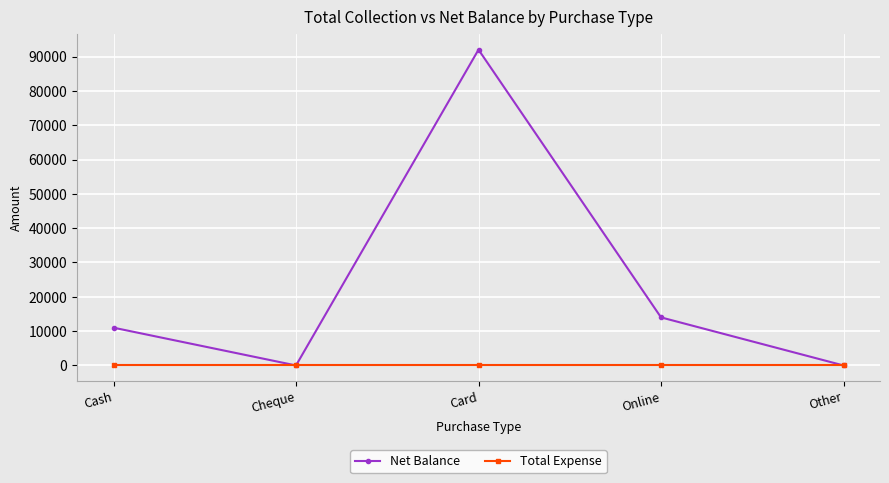

At which label is Net Balance closest to 46000?

Online